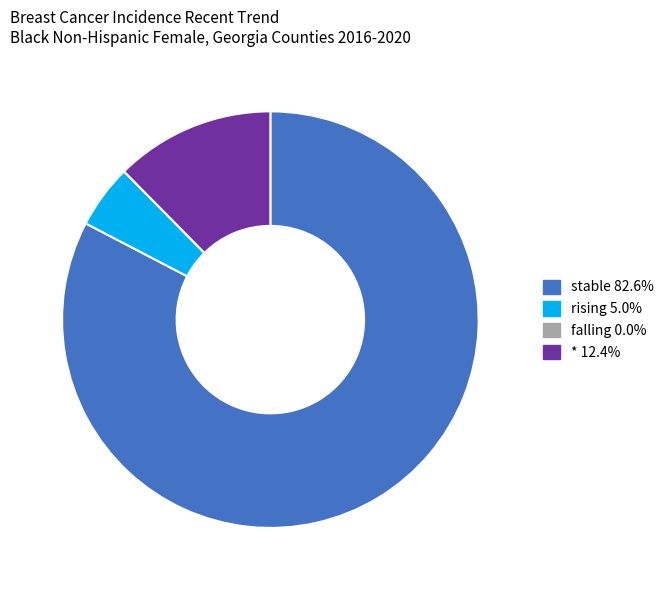

Which slice represents more than half of the pie?

stable